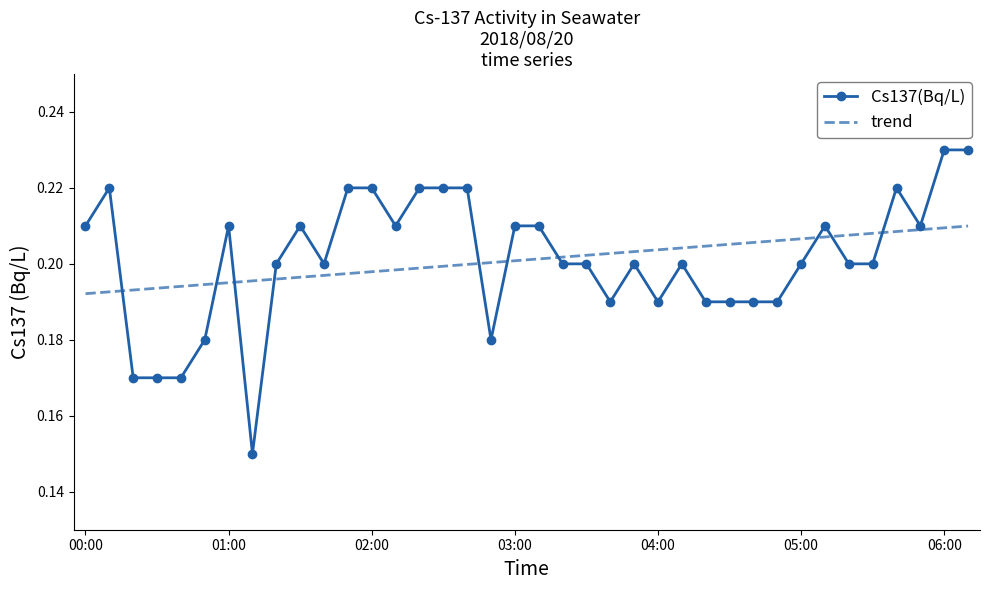

List the labels in order of value, smallest first.

01:10, 00:20, 00:30, 00:40, 00:50, 02:50, 03:40, 04:00, 04:20, 04:30, 04:40, 04:50, 01:20, 01:40, 03:20, 03:30, 03:50, 04:10, 05:00, 05:20, 05:30, 00:00, 01:00, 01:30, 02:10, 03:00, 03:10, 05:10, 05:50, 00:10, 01:50, 02:00, 02:20, 02:30, 02:40, 05:40, 06:00, 06:10